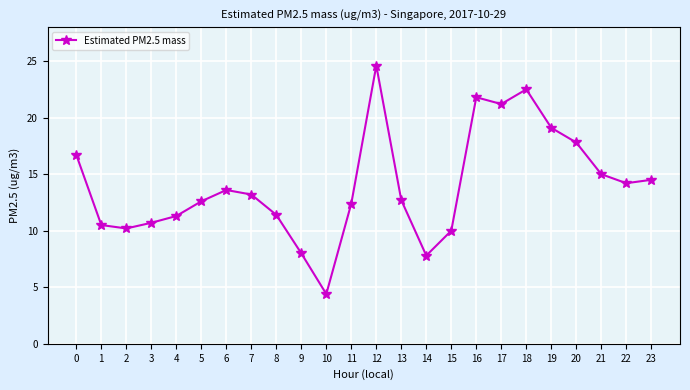

What is the sum of the values at 16 and 6?

35.4